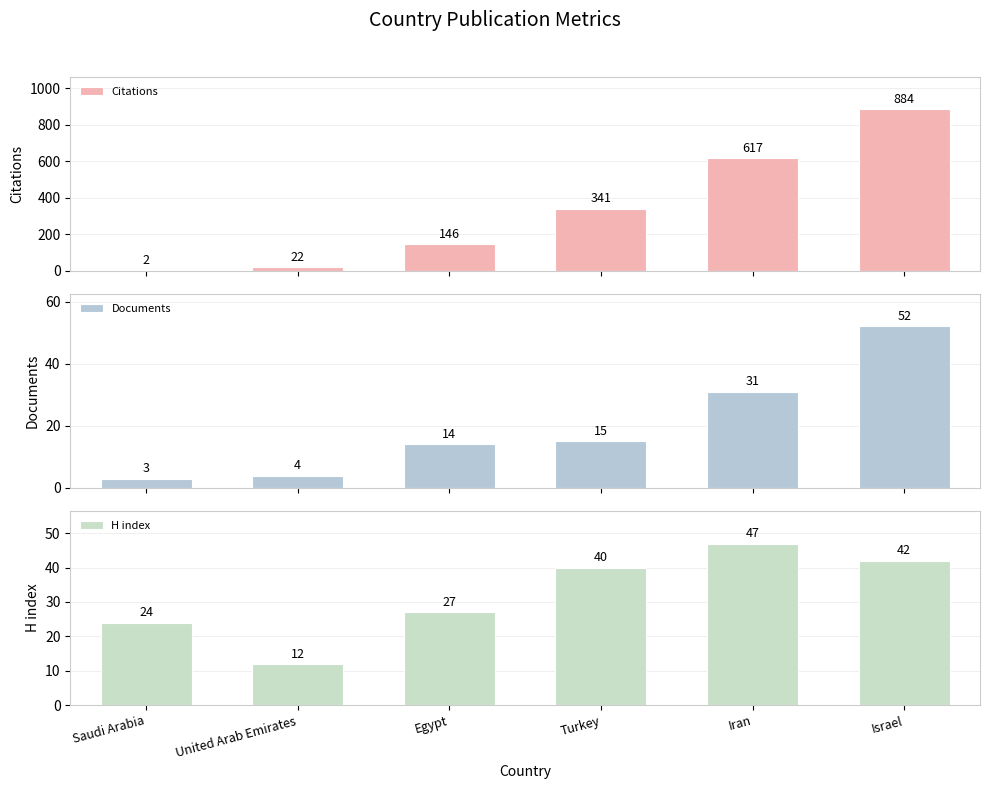

Rank the series by their maximum value, from lowest to highest.

H index, Documents, Citations